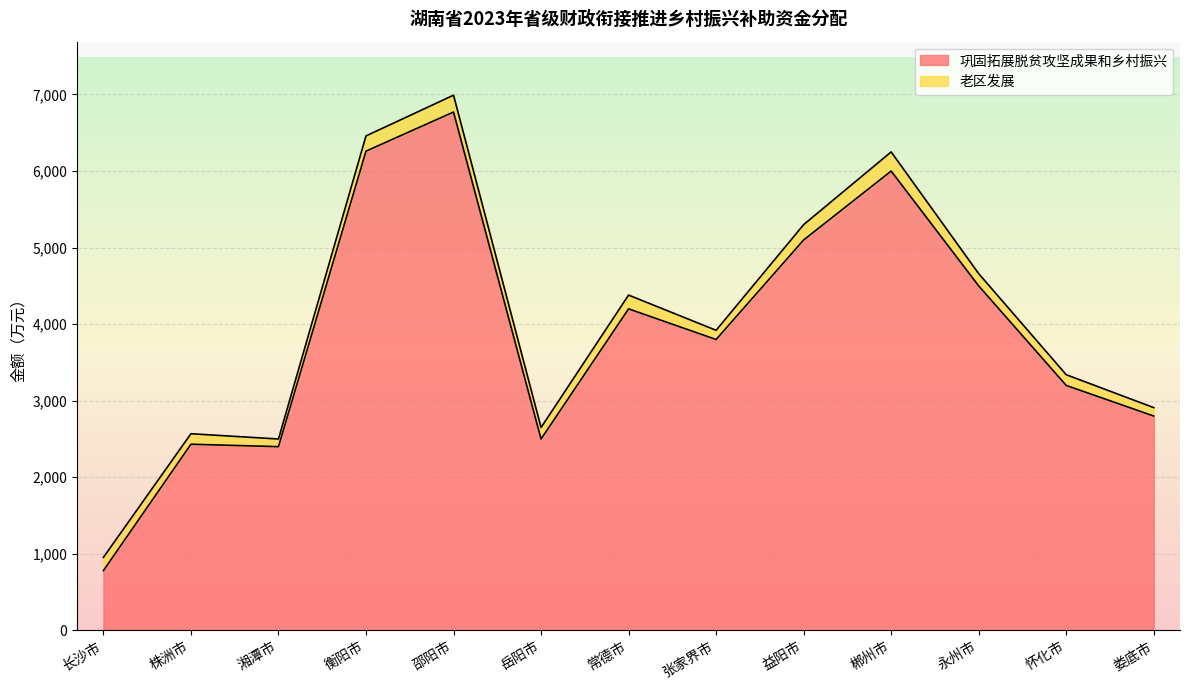

List the labels in order of value, largest first.

邵阳市, 衡阳市, 郴州市, 益阳市, 永州市, 常德市, 张家界市, 怀化市, 娄底市, 岳阳市, 株洲市, 湘潭市, 长沙市